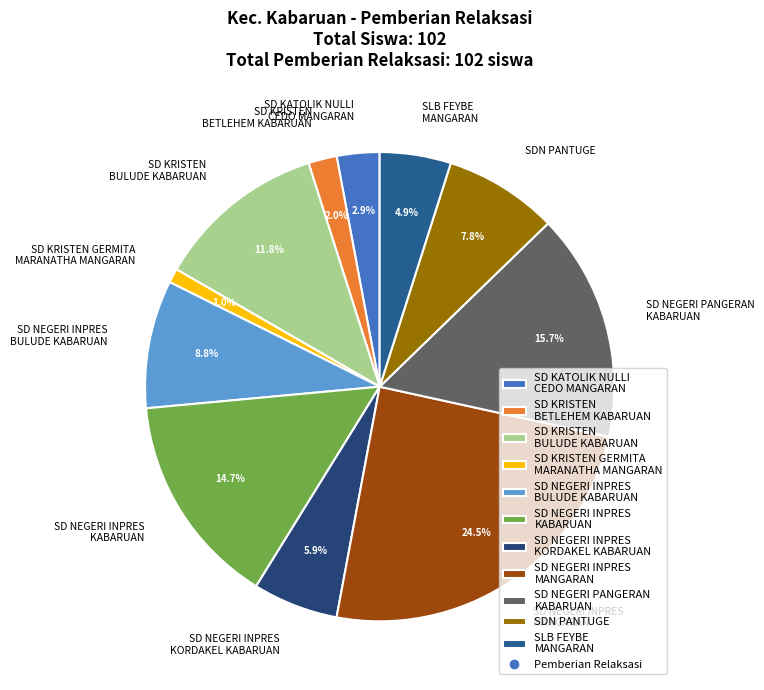

How much of the chart is everything except SD KRISTEN GERMITA MARANATHA MANGARAN?

99.0%